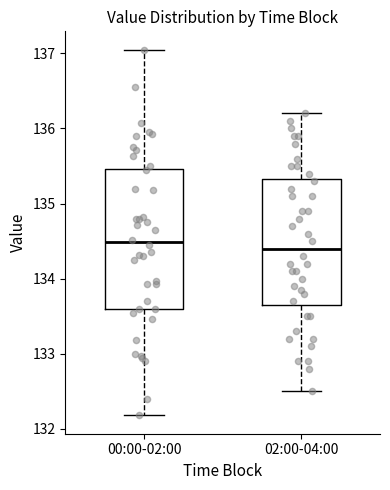

Comparing the boxes themselves (not the whiskers), which one is the tallest?

00:00-02:00